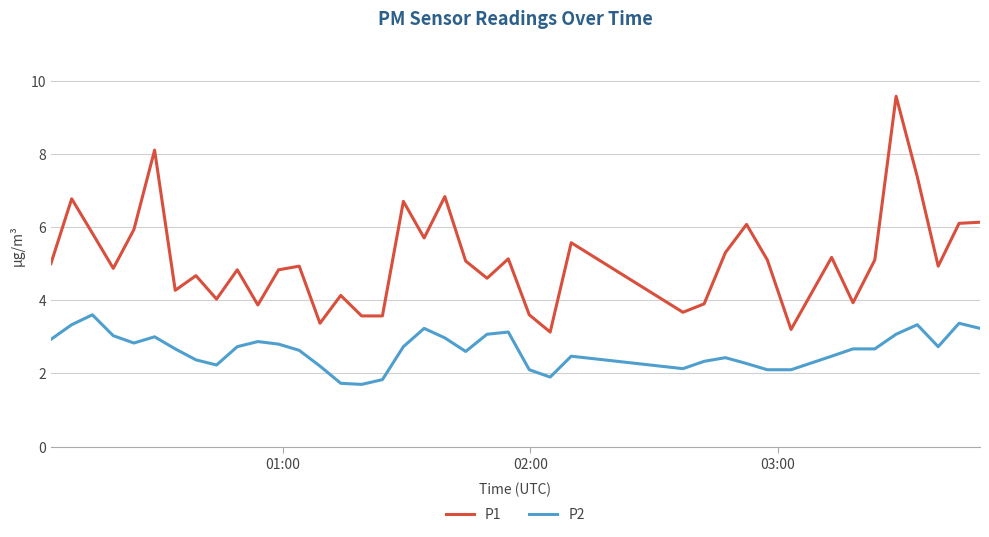

What is the lowest value of the P1 series?

3.1